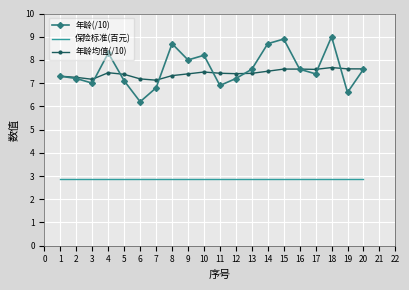

Count the number of data series in this chart.

3